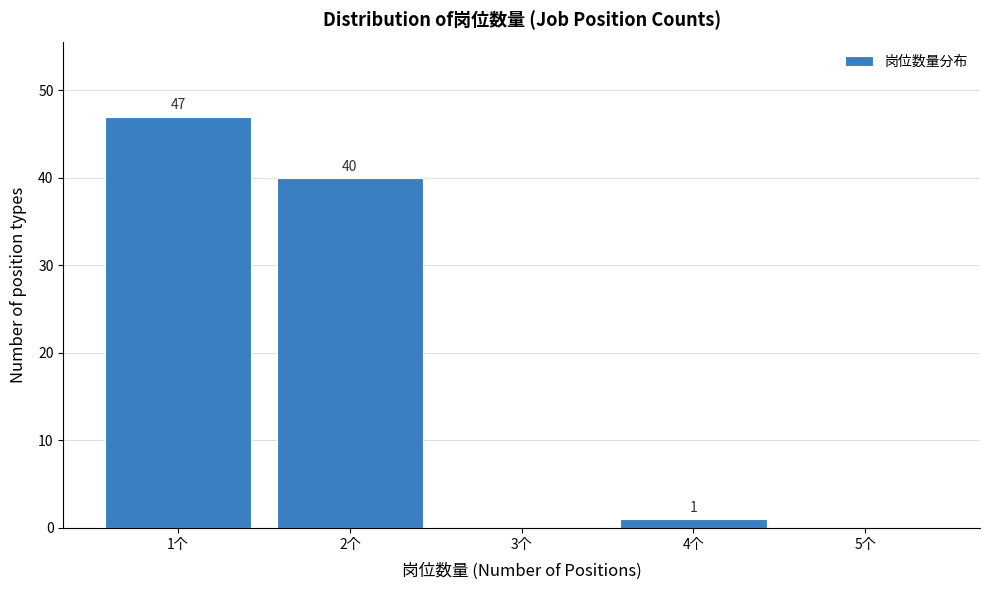

Which range on the x-axis has the tallest bar?

0.5 to 1.5